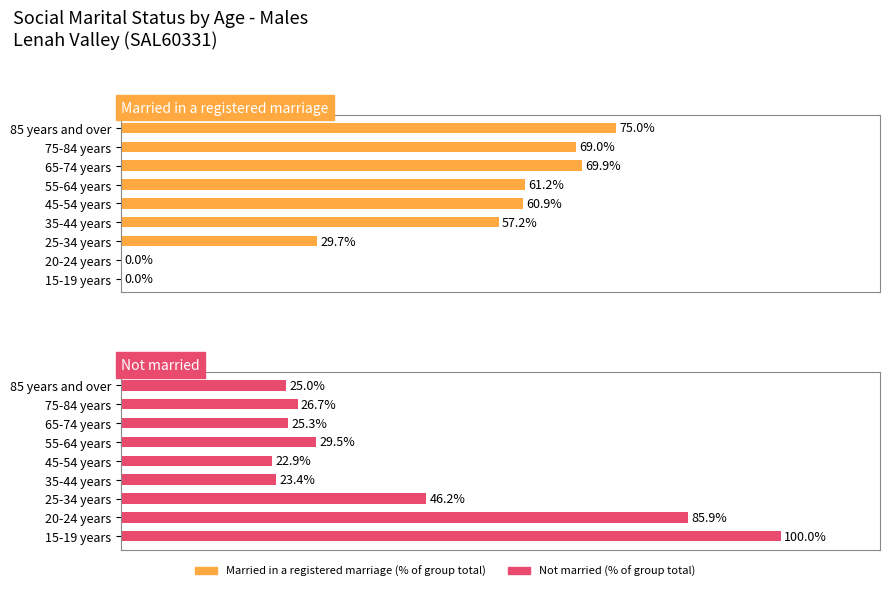

What is the value of the Not married bar at the 3rd from the left?

46.2